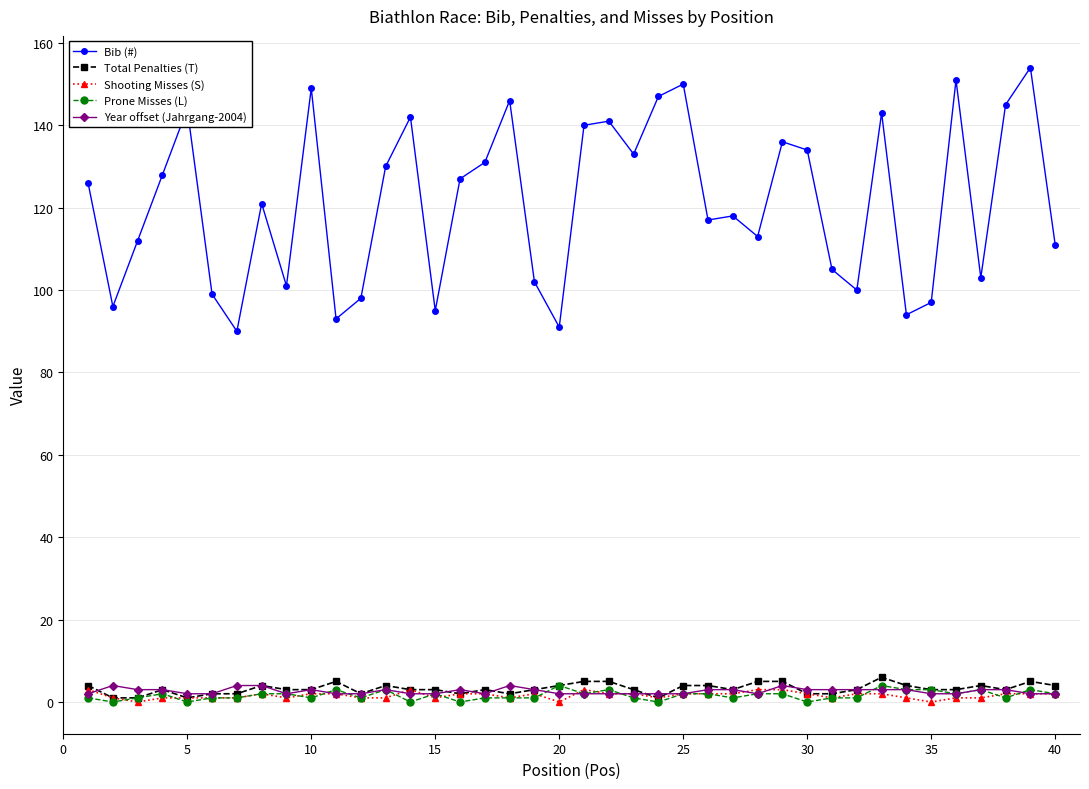

Which series has the largest range (max minus min)?

Bib (#)